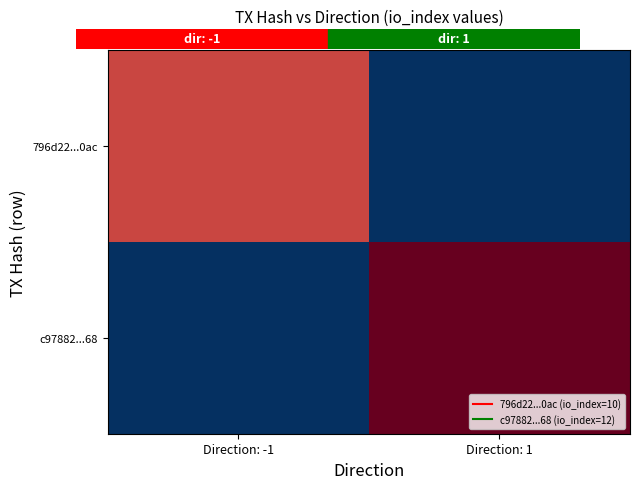

Between Direction: 1 and Direction: -1, which is larger?

Direction: -1